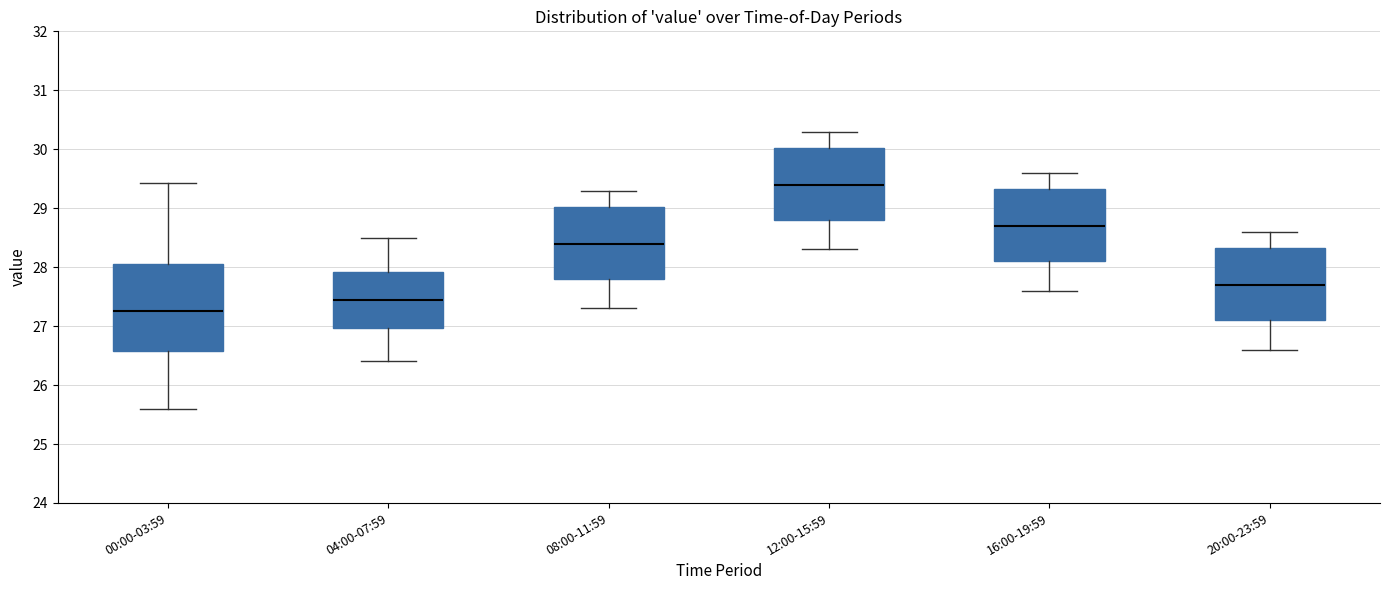

Reading left to right, transcribe this box plot: for each box, give where its median line is, the range the box spans, and where its two whiskers end, as read against the y-axis. The values are not printed on the chart, so give them approximately, as read against the axis.

00:00-03:59: median 27.3, box 26.6 to 28.0, whiskers 25.6 to 29.4
04:00-07:59: median 27.5, box 27.0 to 27.9, whiskers 26.4 to 28.5
08:00-11:59: median 28.4, box 27.8 to 29.0, whiskers 27.3 to 29.3
12:00-15:59: median 29.4, box 28.8 to 30.0, whiskers 28.3 to 30.3
16:00-19:59: median 28.7, box 28.1 to 29.3, whiskers 27.6 to 29.6
20:00-23:59: median 27.7, box 27.1 to 28.3, whiskers 26.6 to 28.6